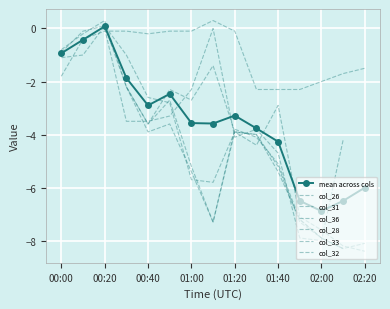

What is the spread (max minus min) of values at 02:00?

5.9